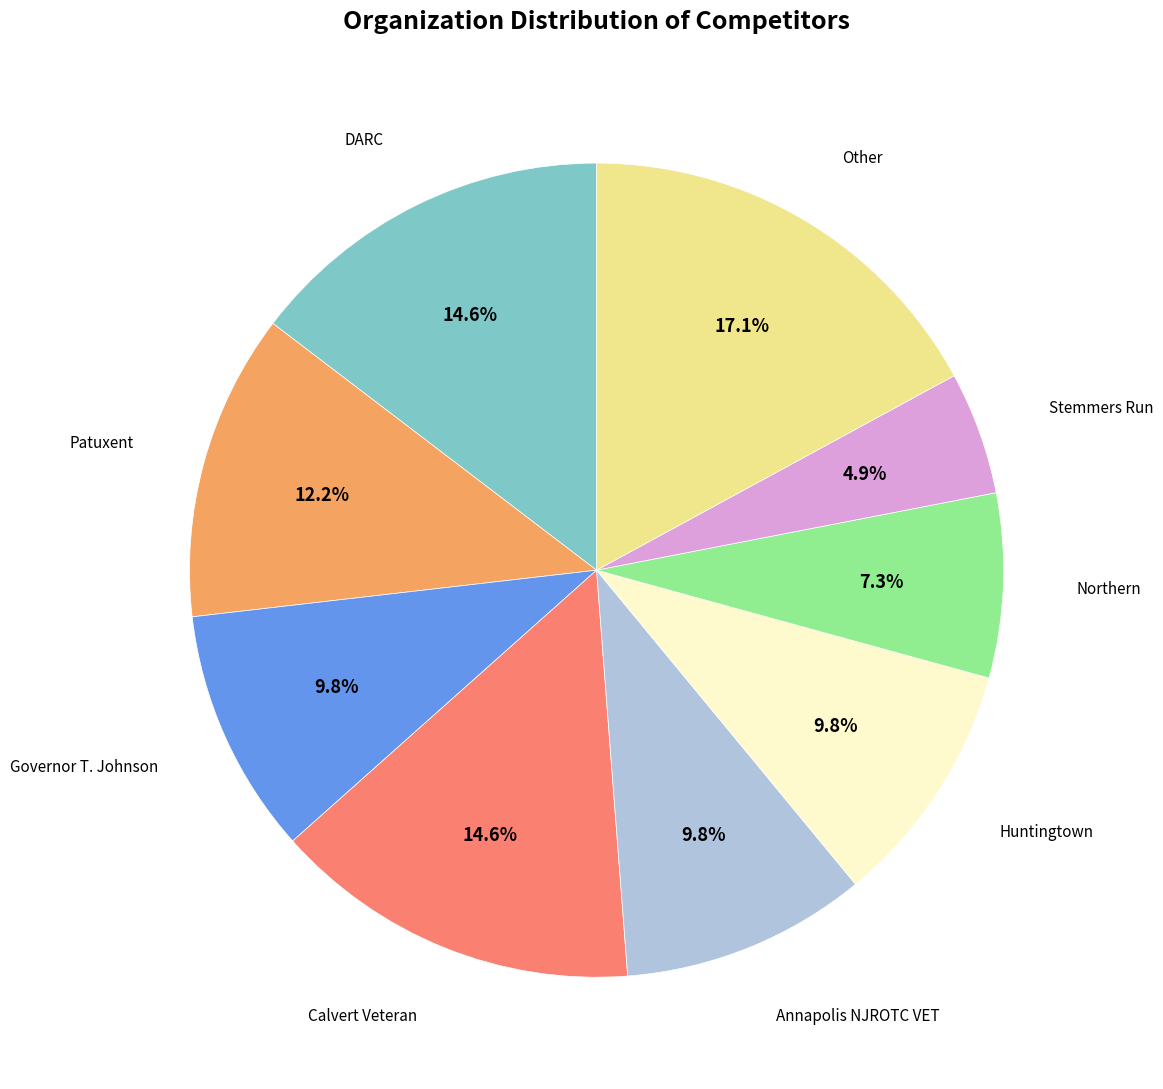

Does any single category account for the majority?

No